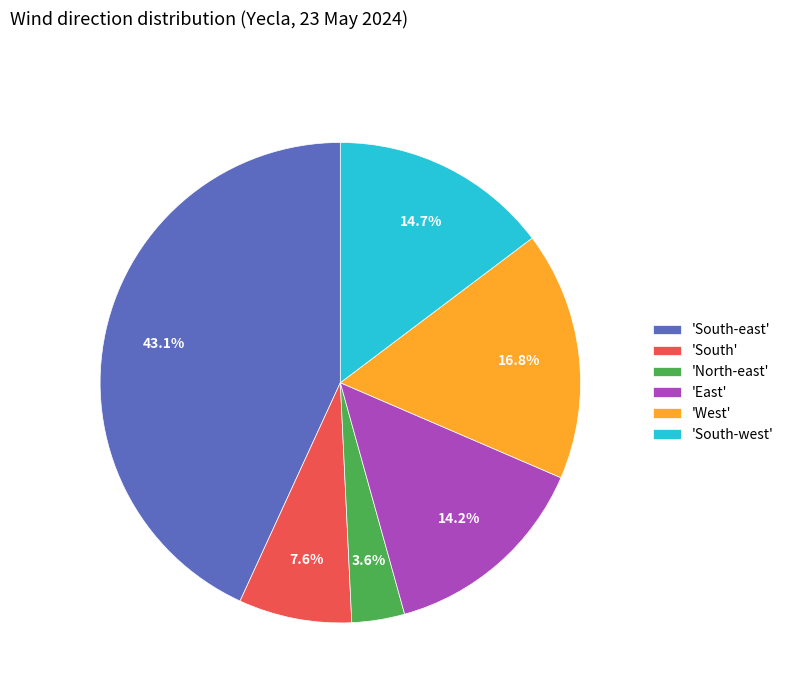

Rank the categories by value from highest to lowest.

'South-east', 'West', 'South-west', 'East', 'South', 'North-east'